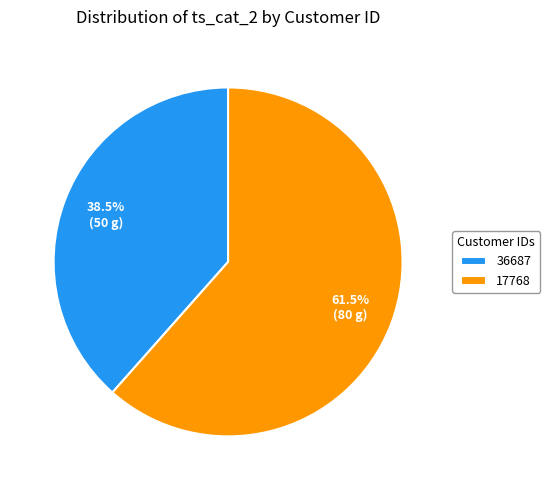

To the nearest percent, what is the difference between the largest and smallest slice percentages?

23%